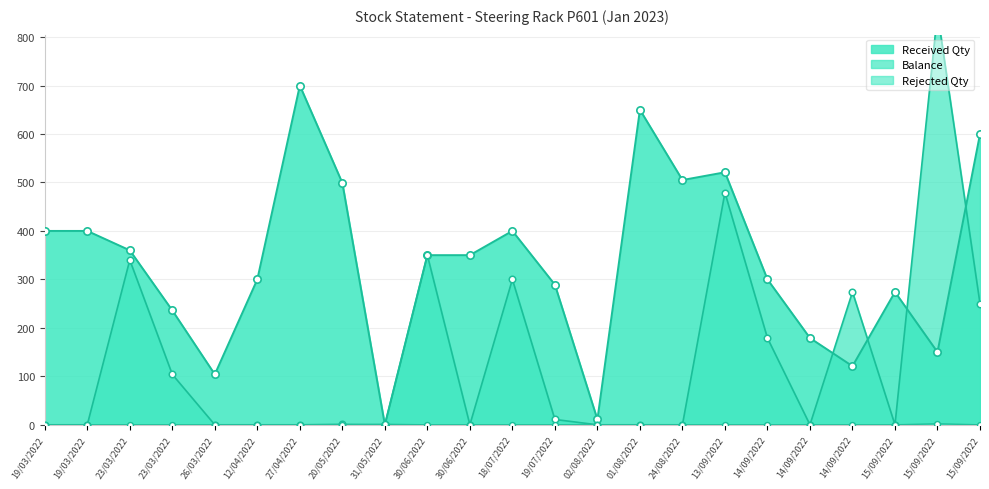

What is the total value across all series at 24/08/2022?

505